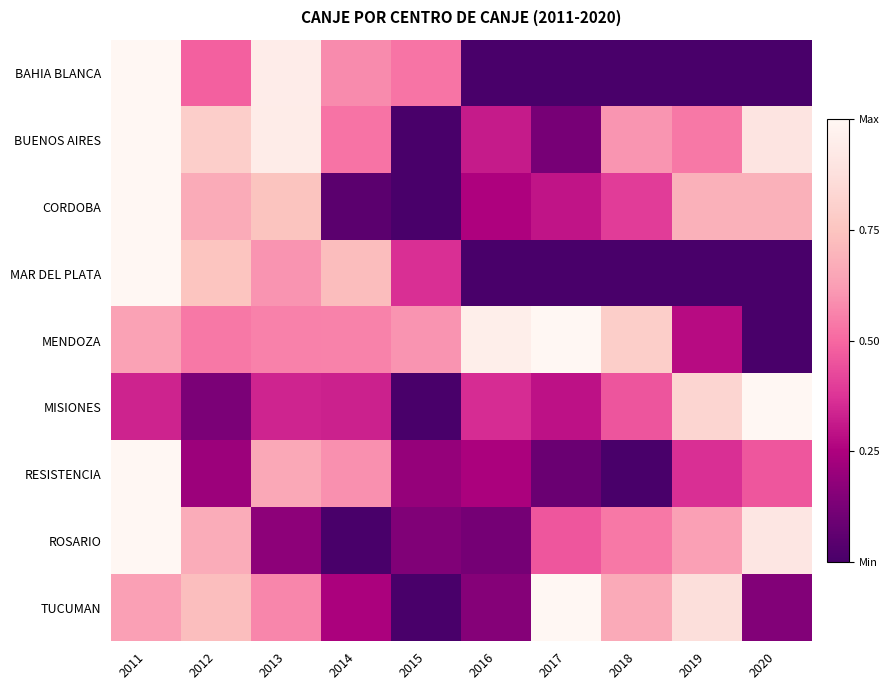

At 2012, list the series in order from largest to smallest.

BUENOS AIRES, MAR DEL PLATA, TUCUMAN, ROSARIO, CORDOBA, MENDOZA, BAHIA BLANCA, RESISTENCIA, MISIONES